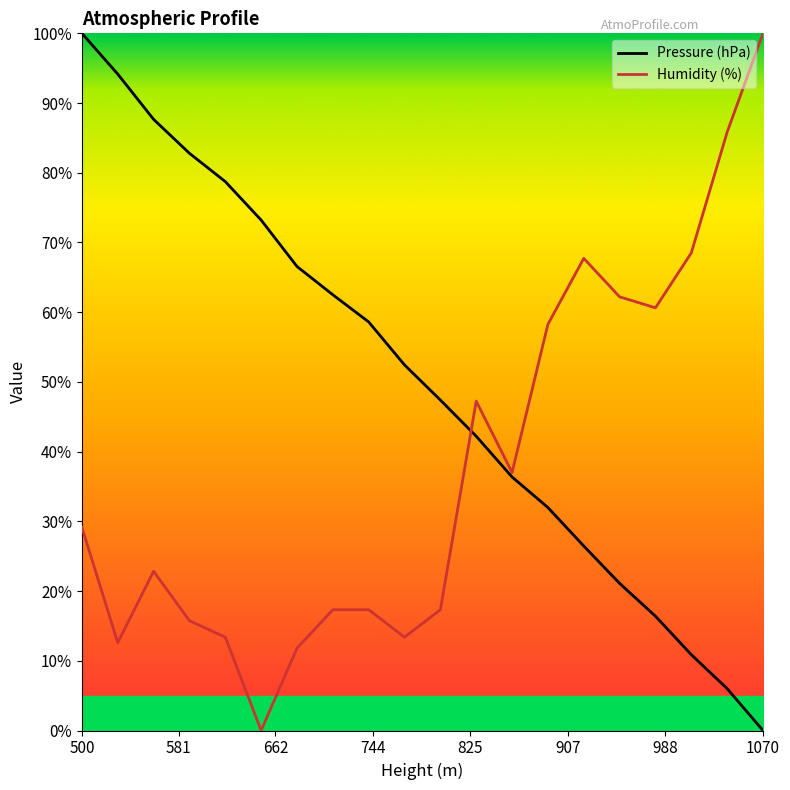

What is the maximum value for Humidity (%)?

100.0